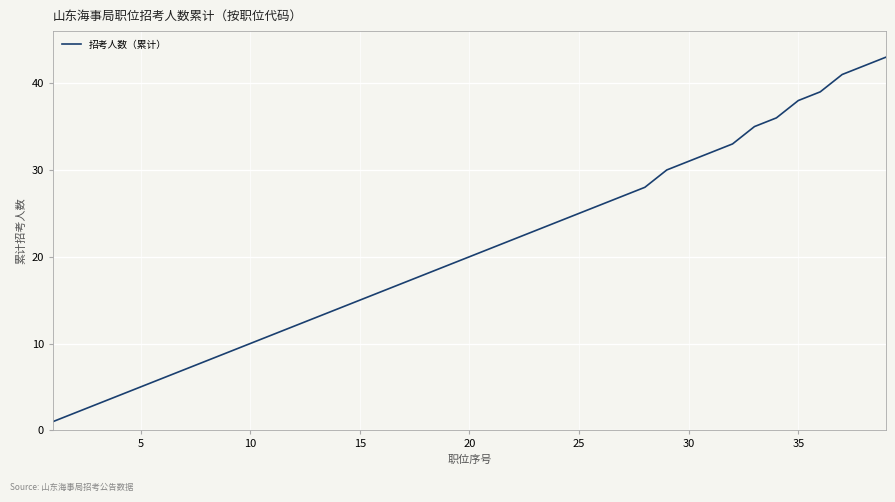

What is the maximum value shown in the chart?

43